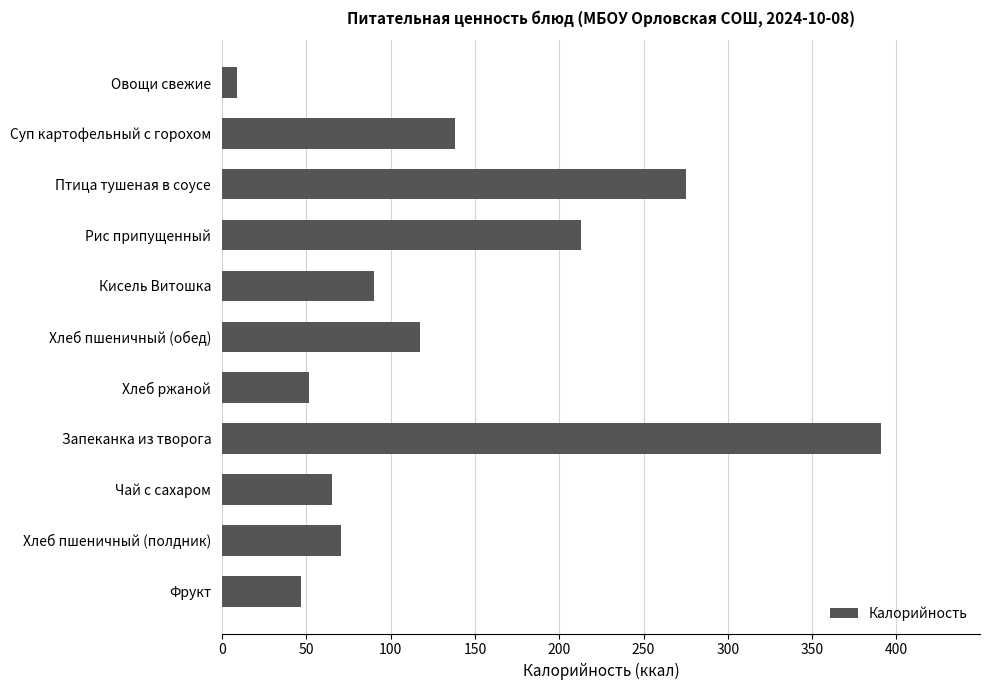

What is the label of the 7th bar from the bottom?

Кисель Витошка